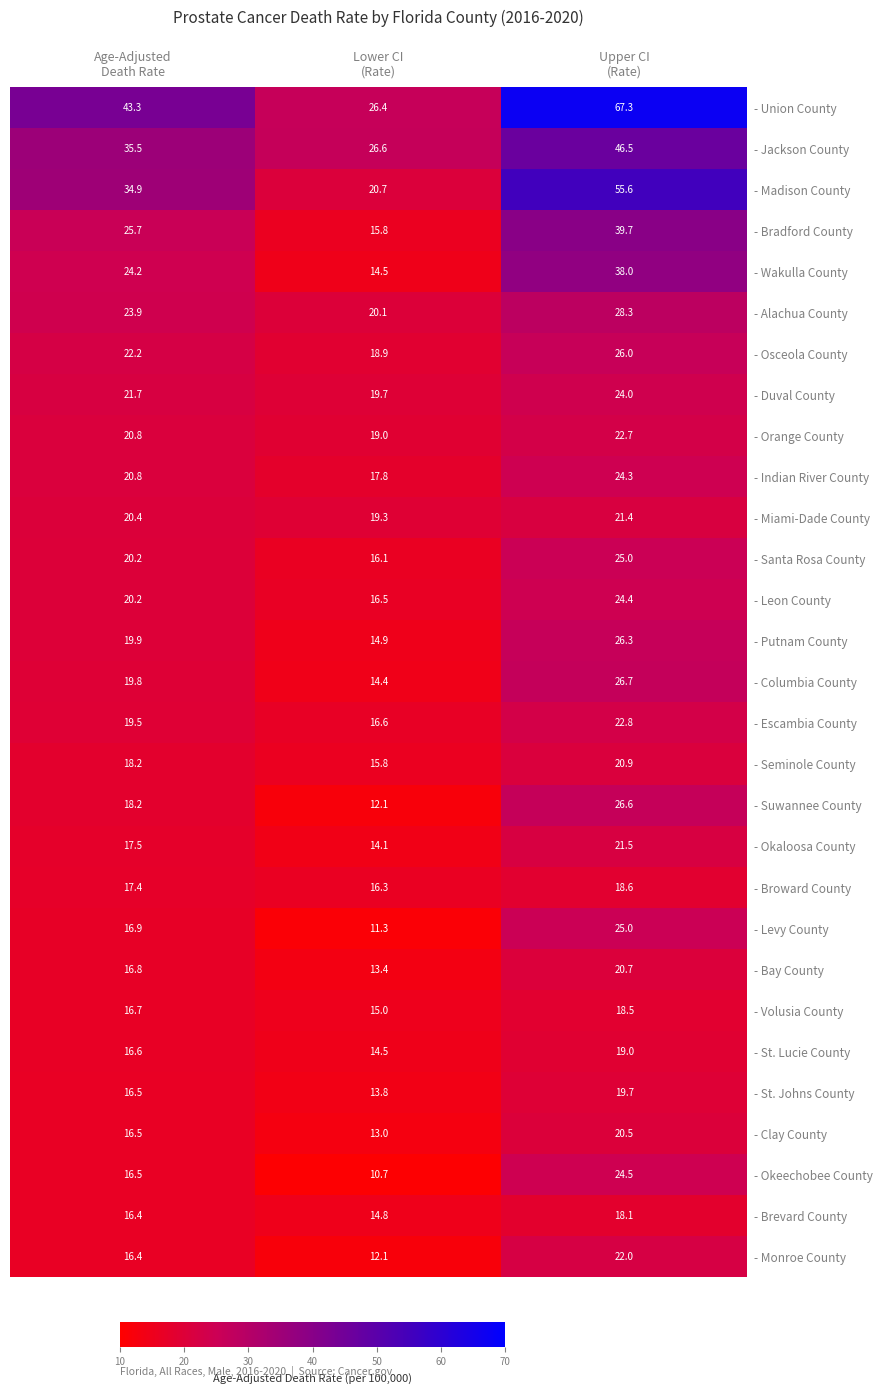

What is the difference between the highest and lowest values at Lower CI
(Rate)?

15.9